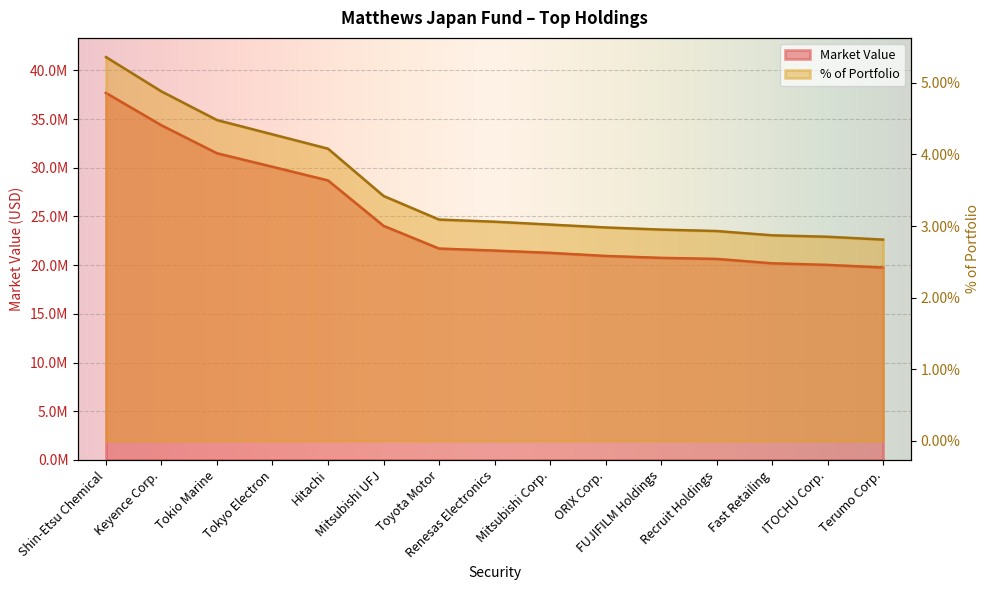

Rank the series by their average value, from lowest to highest.

% of Portfolio, Market Value